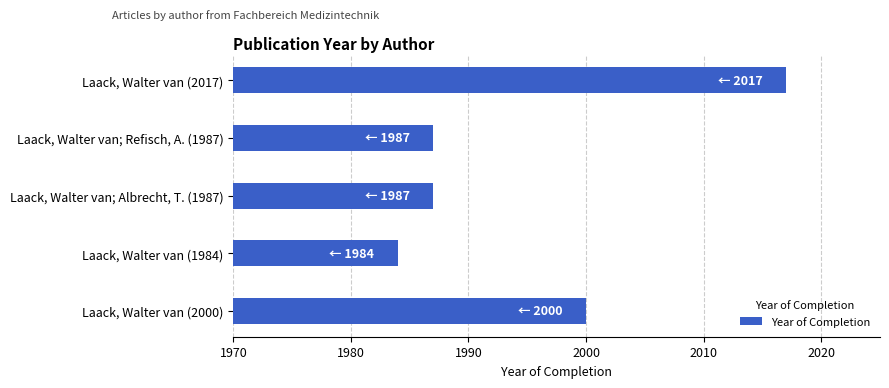

Approximately how many times larger is the value at Laack, Walter van; Refisch, A. (1987) compared to Laack, Walter van (1984)?

1.0